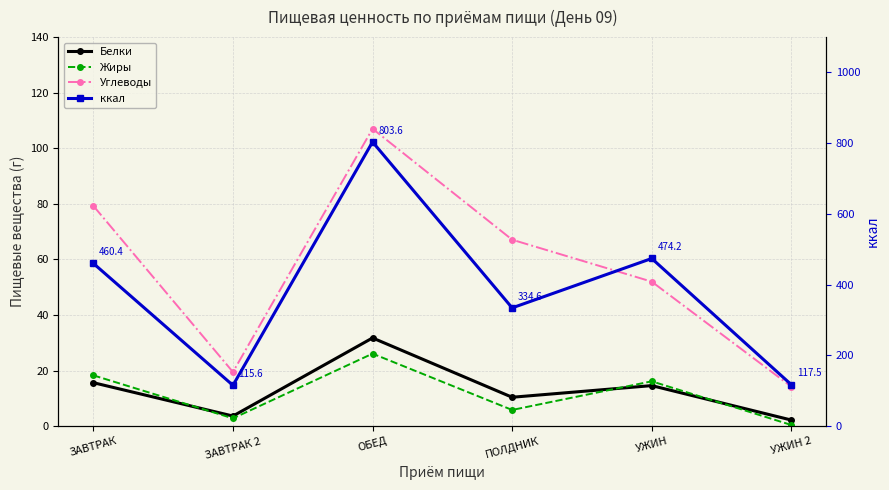

What is the value of the Белки point at the 1st from the left?

15.7